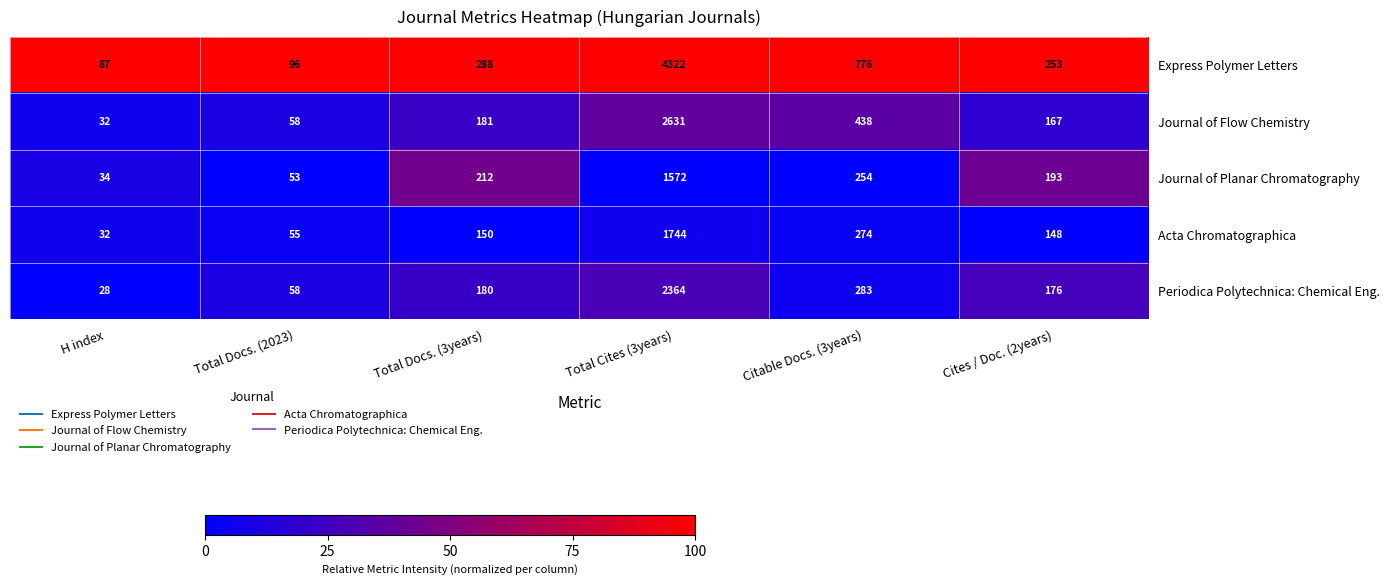

Reading right to left, transcribe all the data shown in this chart.

Express Polymer Letters: 253	776	4322	288	96	87
Journal of Flow Chemistry: 167	438	2631	181	58	32
Journal of Planar Chromatography: 193	254	1572	212	53	34
Acta Chromatographica: 148	274	1744	150	55	32
Periodica Polytechnica: Chemical Eng.: 176	283	2364	180	58	28